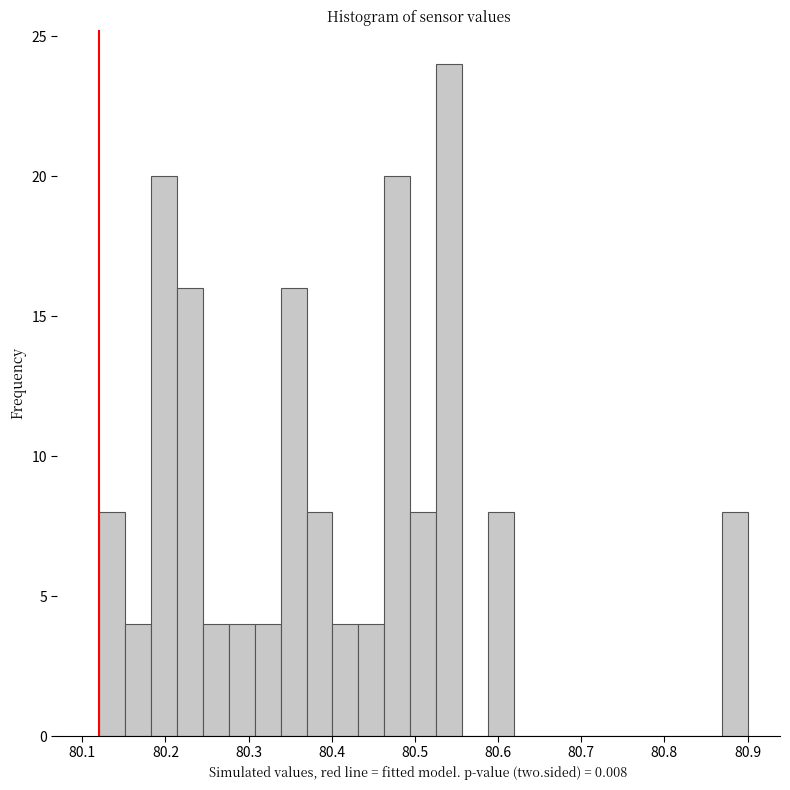

Read against the x-axis, roughly where is the centre of the tallest bar?

80.54